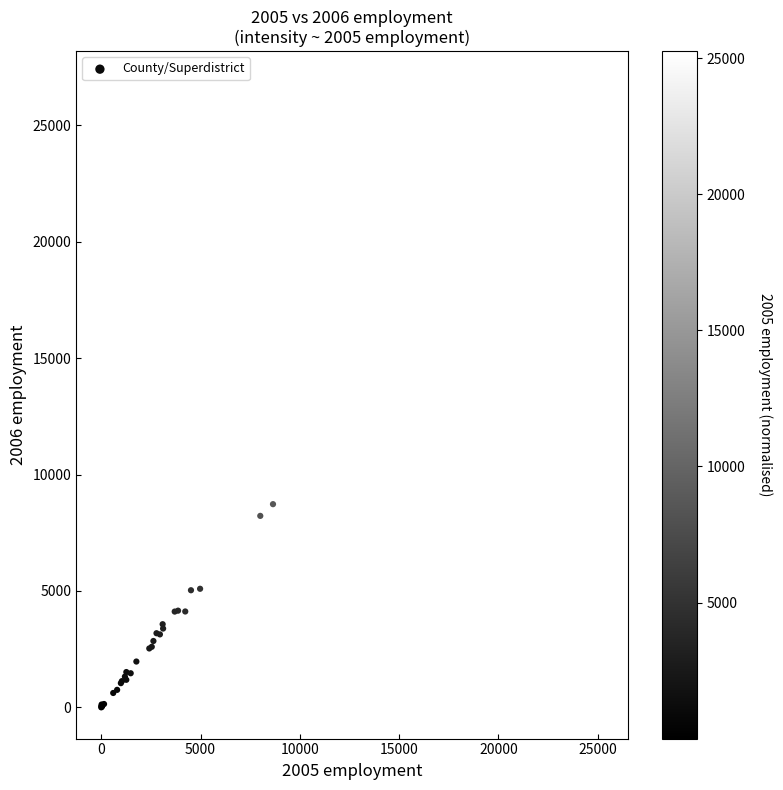

What Y value in the scatter plot is closest to 13422?

8729